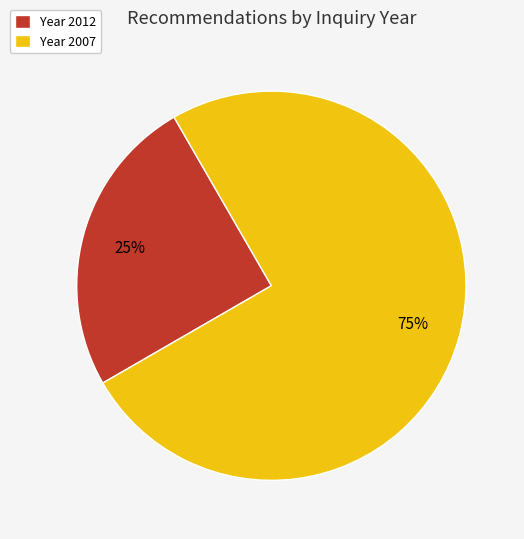

Which slice is the largest?

Year 2007